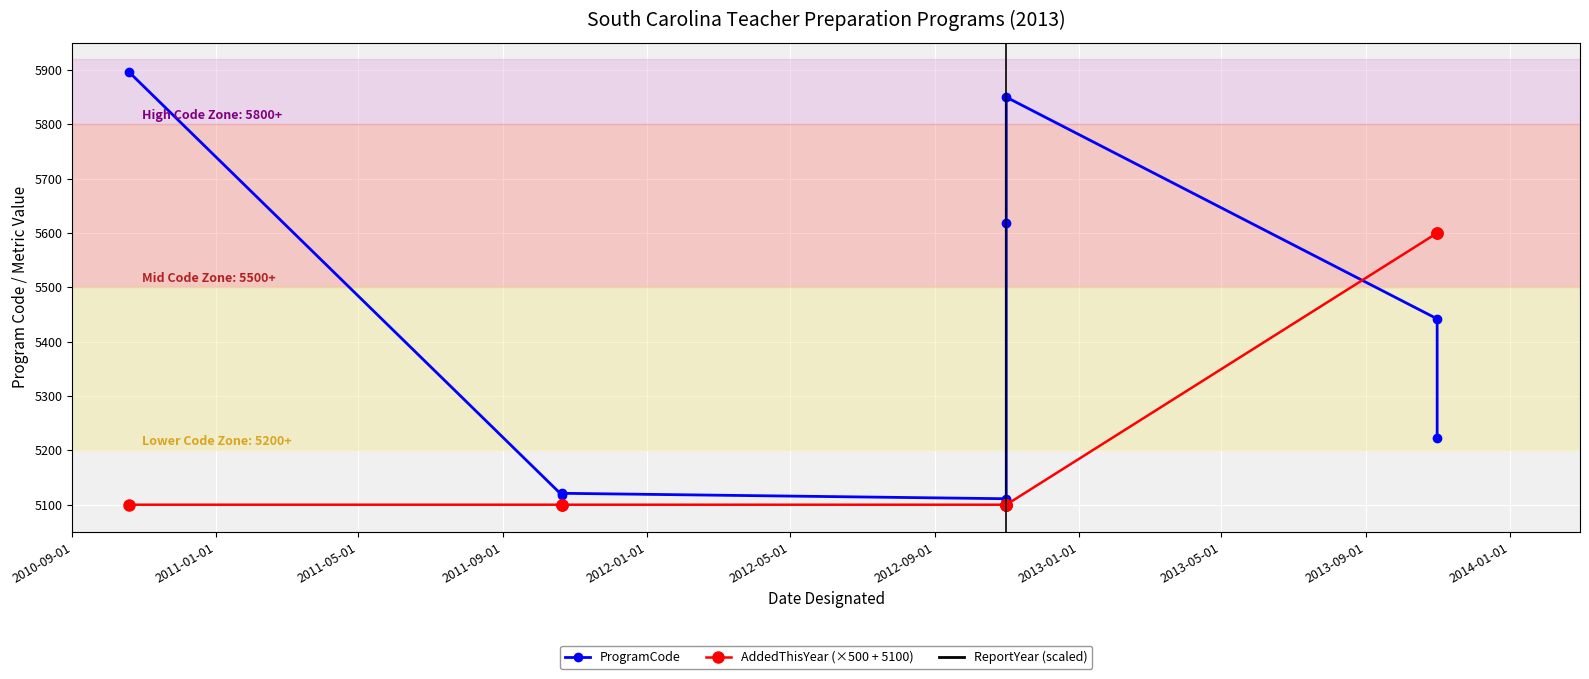

How many distinct data groups are displayed?

3